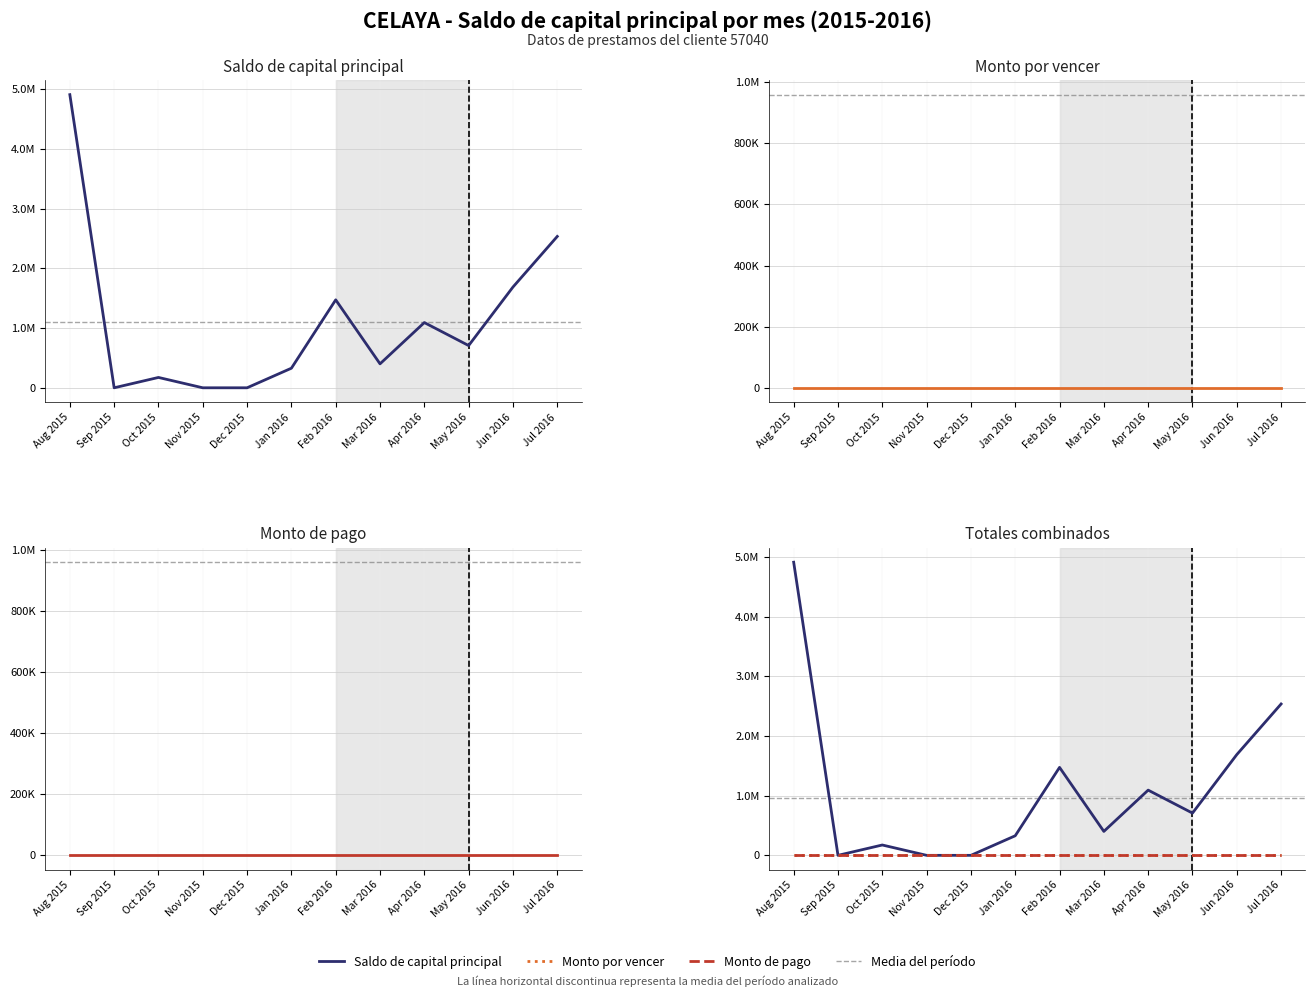

What is the label of the 6th point from the right?

Feb 2016